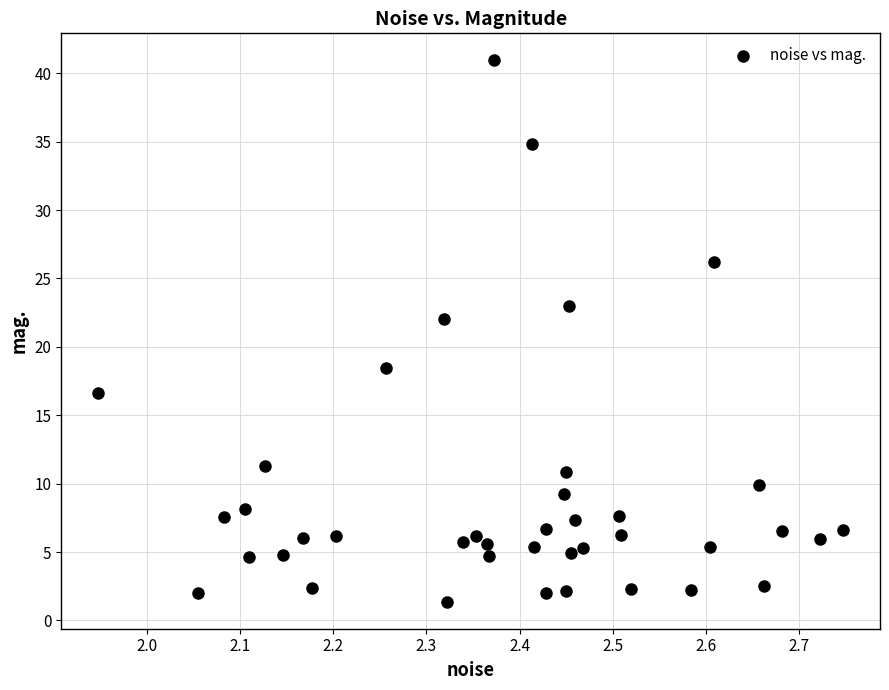

What Y value in the scatter plot is closest to 21?

22.1